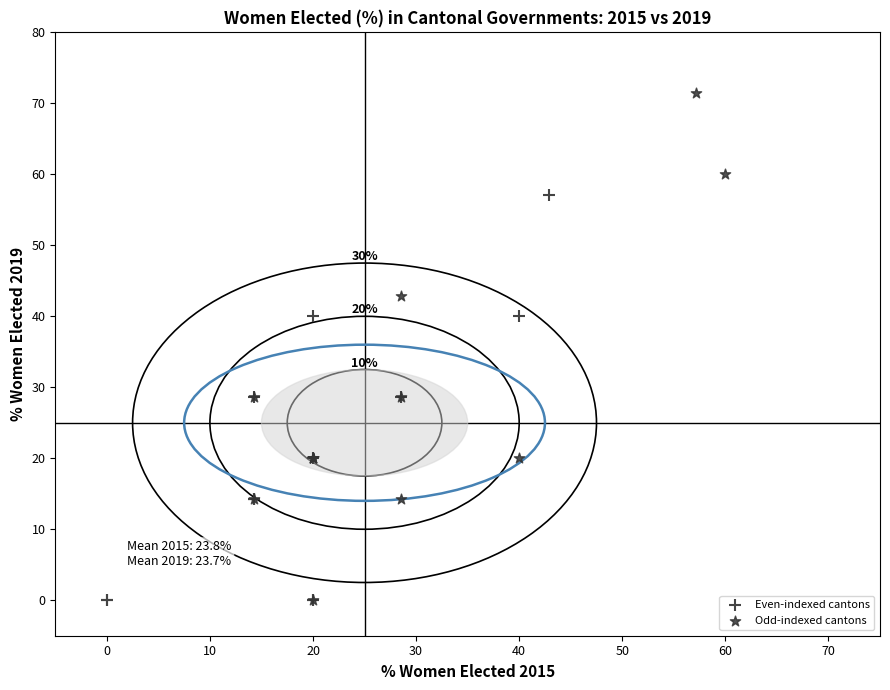

Which series contains the highest Y value?

Odd-indexed cantons